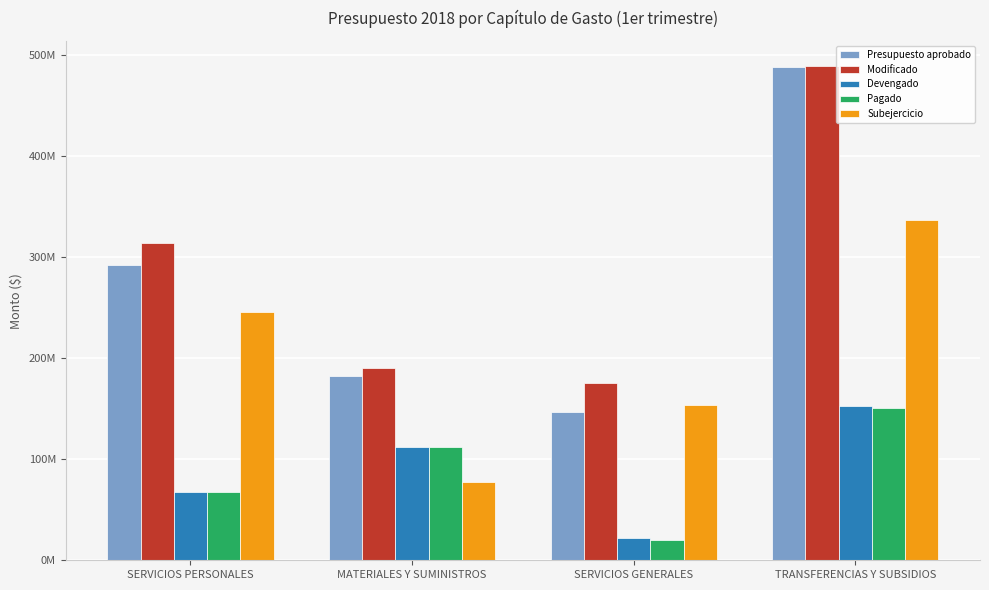

What position from the left is SERVICIOS PERSONALES?

1